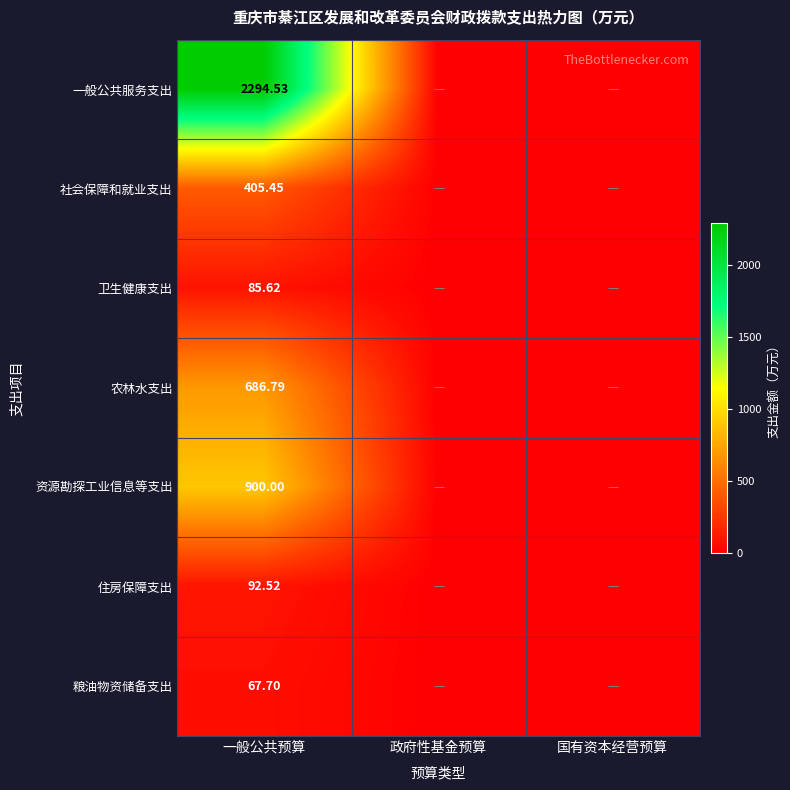

Which series has the widest spread of values?

一般公共服务支出